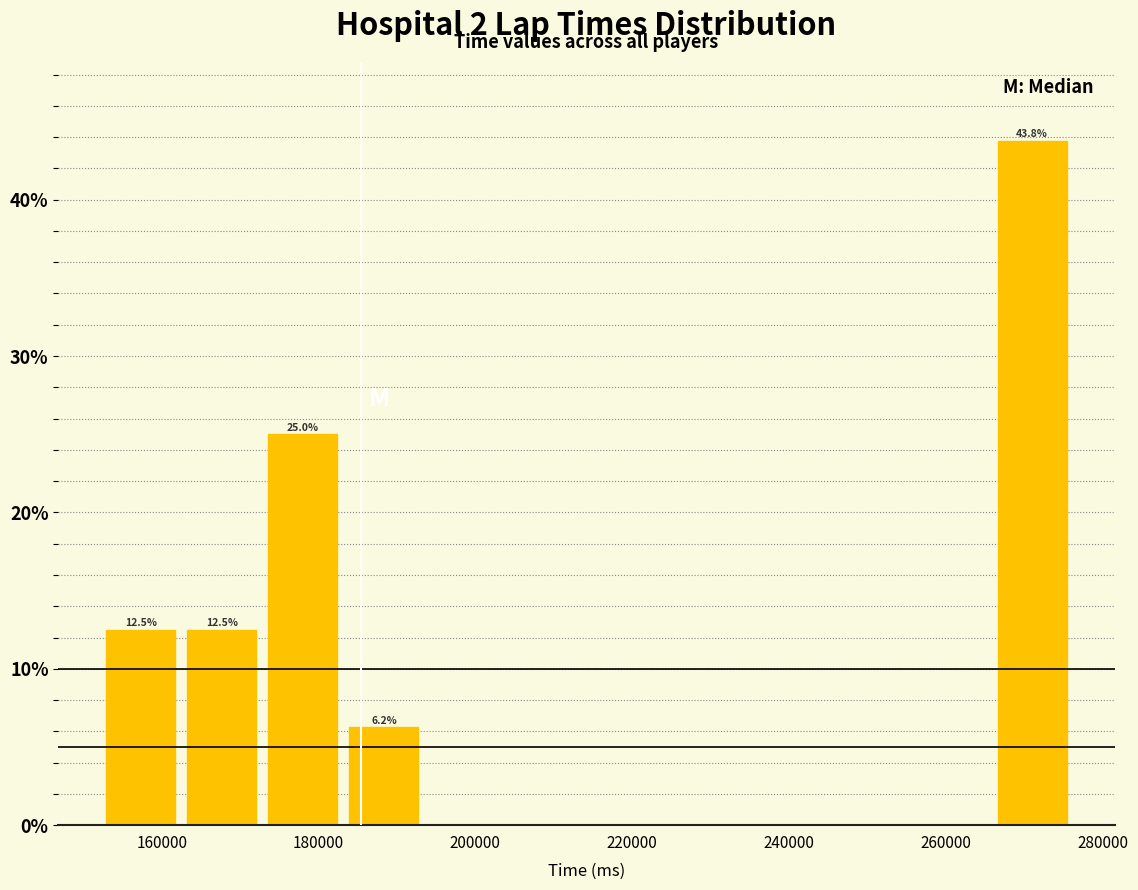

Which range on the x-axis has the tallest bar?

266000 to 276000